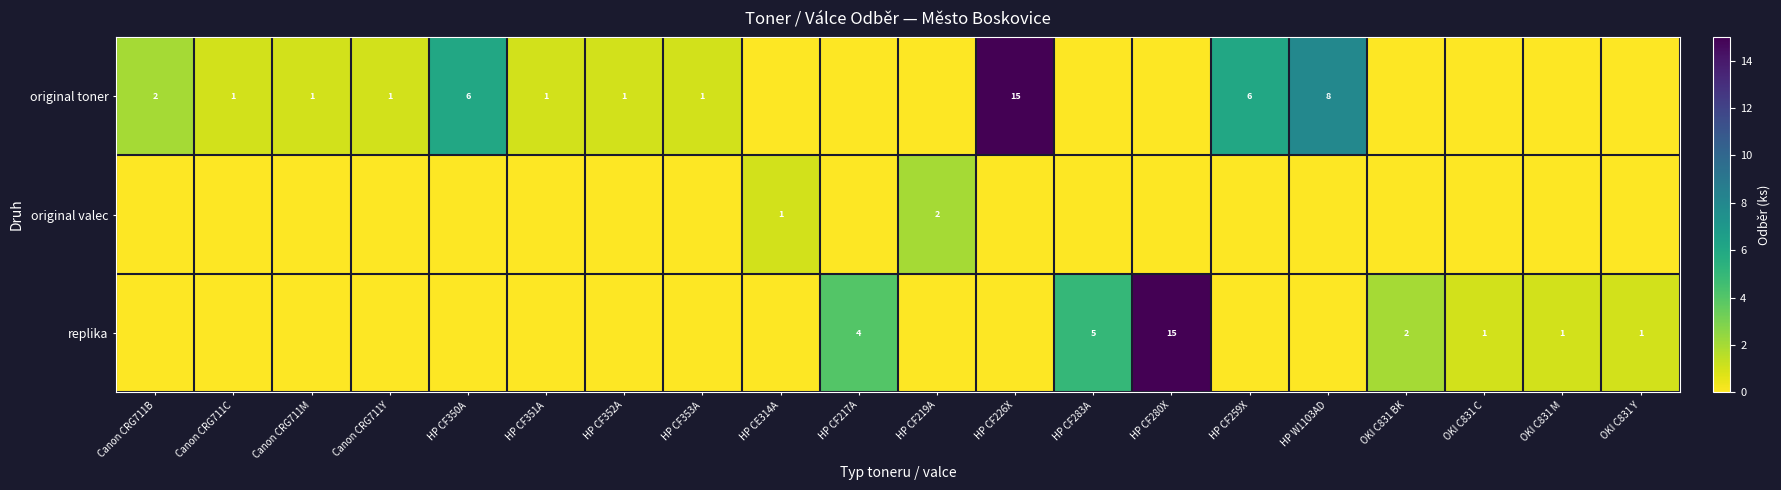

Is it true that replika equals 6 at HP CF217A?

False